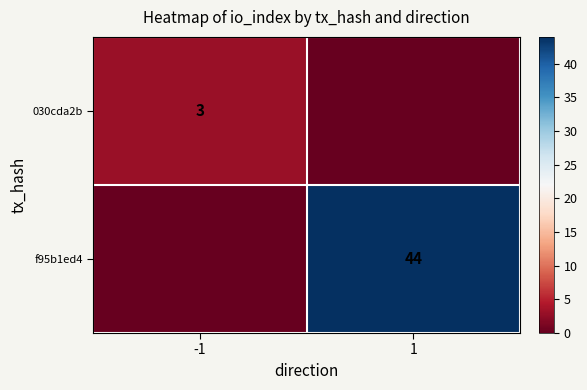

At how many categories does at least one series exceed 1?

2